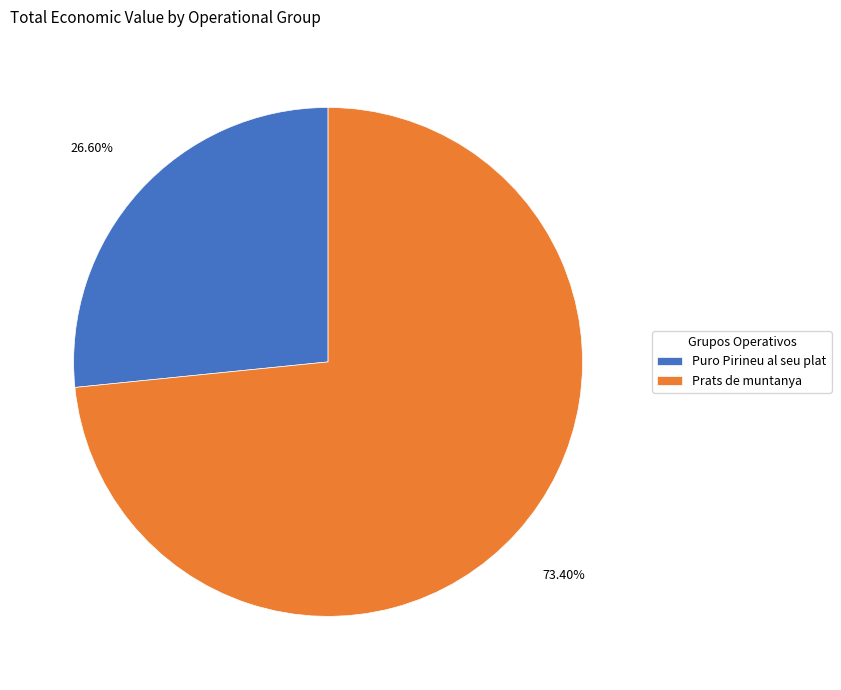

To the nearest percent, what is the difference between the largest and smallest slice percentages?

47%